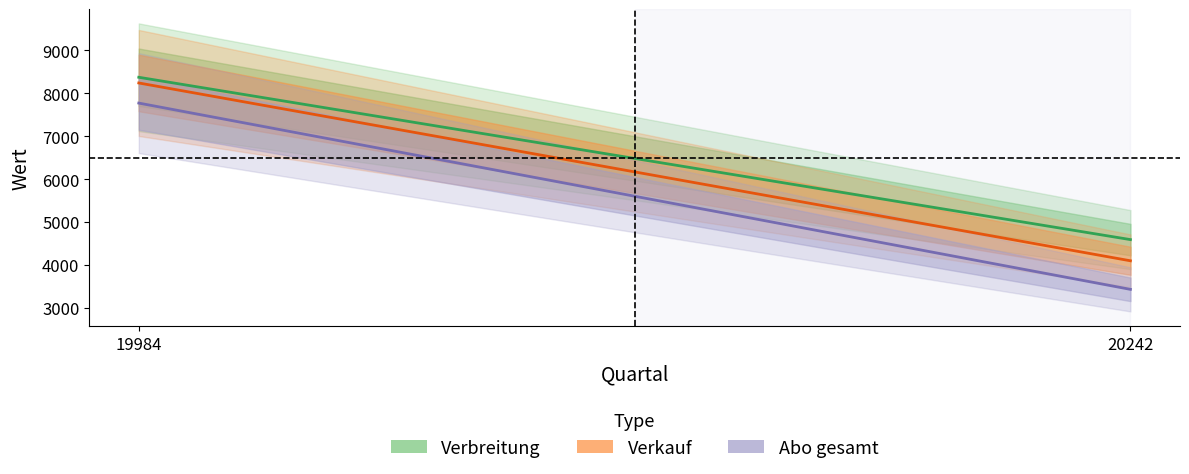

How many lines are shown in the chart?

3